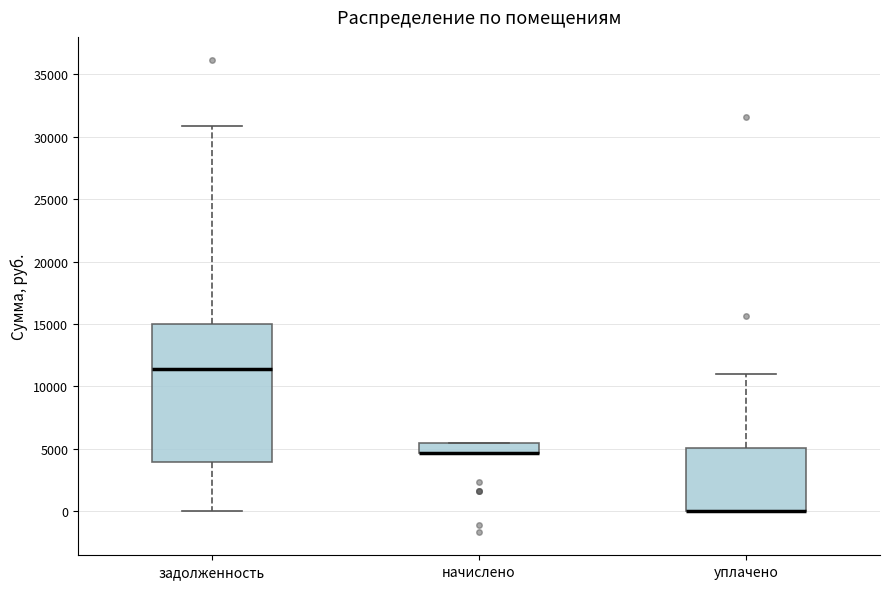

Which box is the tallest, from its lower edge to its upper edge?

задолженность